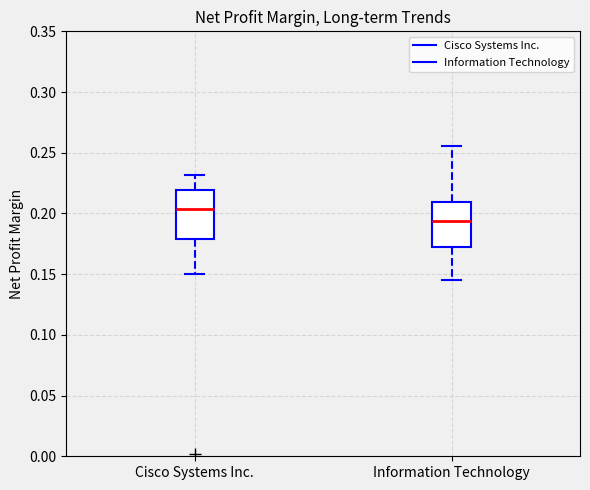

Reading left to right, read every box against the y-axis: the position of its median line, the range the box covers, and the ends of its whiskers. The values are not printed on the chart, so give them approximately, as read against the axis.

Cisco Systems Inc.: median 0.205, box 0.180 to 0.220, whiskers 0.150 to 0.230
Information Technology: median 0.195, box 0.170 to 0.210, whiskers 0.145 to 0.255